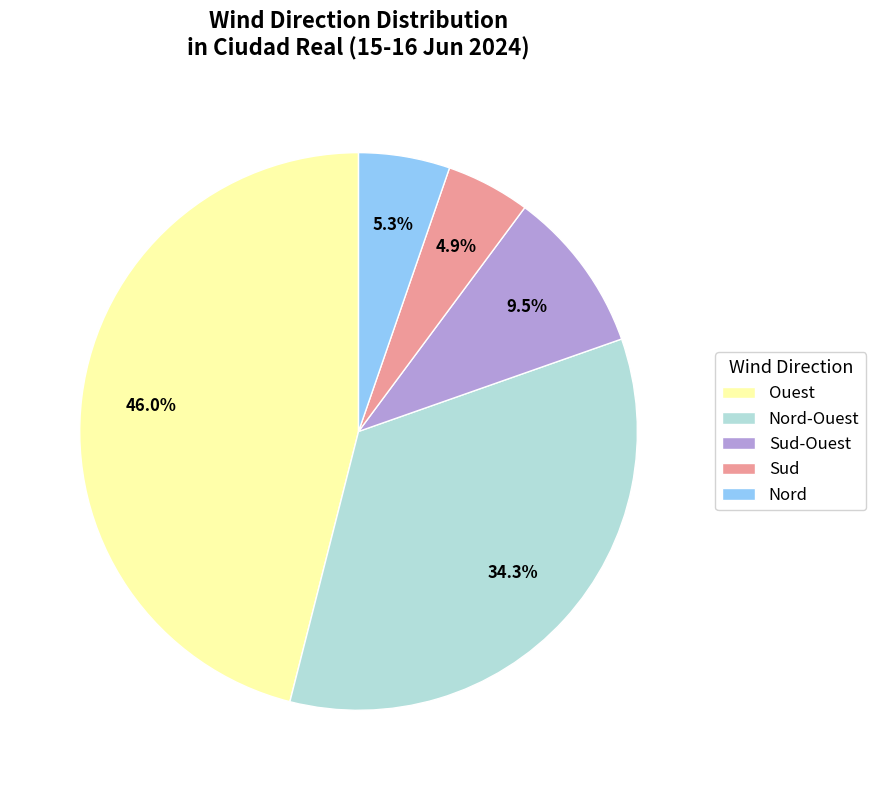

Is Sud the majority of the pie?

No